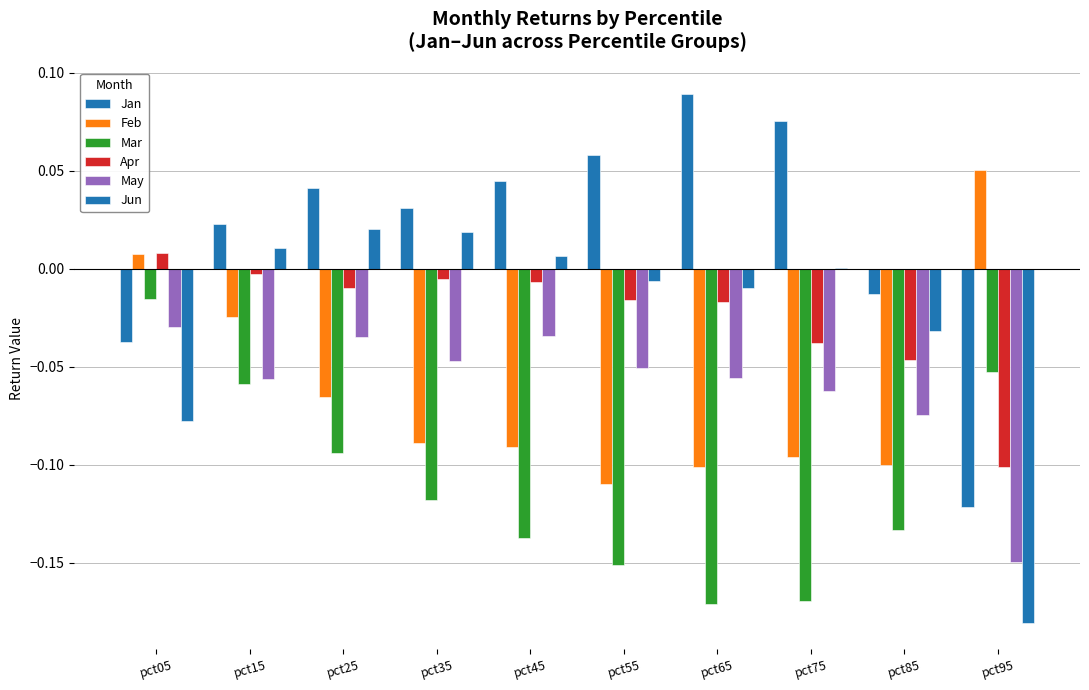

Are the bars horizontal?

No